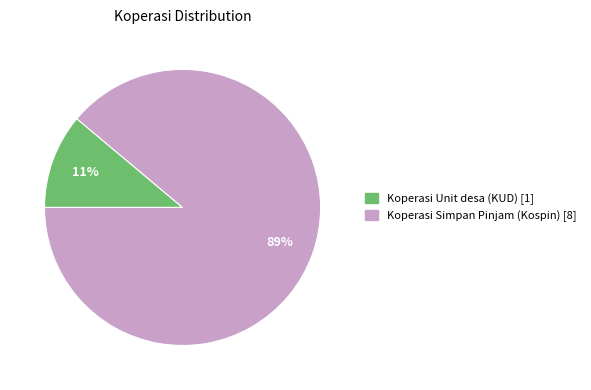

Do Koperasi Simpan Pinjam (Kospin) and Koperasi Unit desa (KUD) together represent more than half of the pie?

Yes